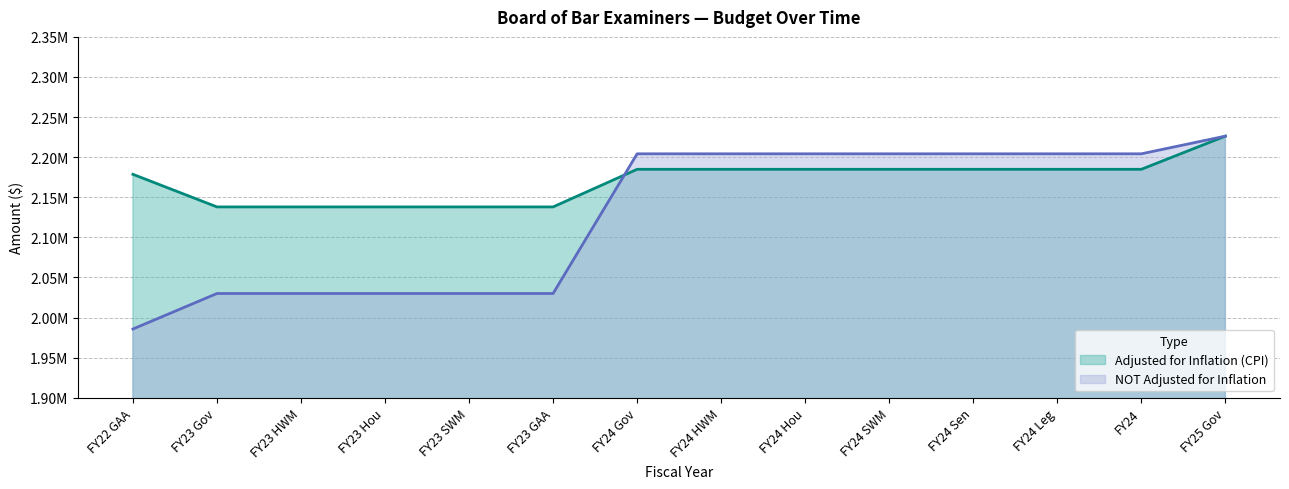

Between which two adjacent categories do NOT Adjusted for Inflation and Adjusted for Inflation (CPI) first intersect?

FY23 GAA and FY24 Gov